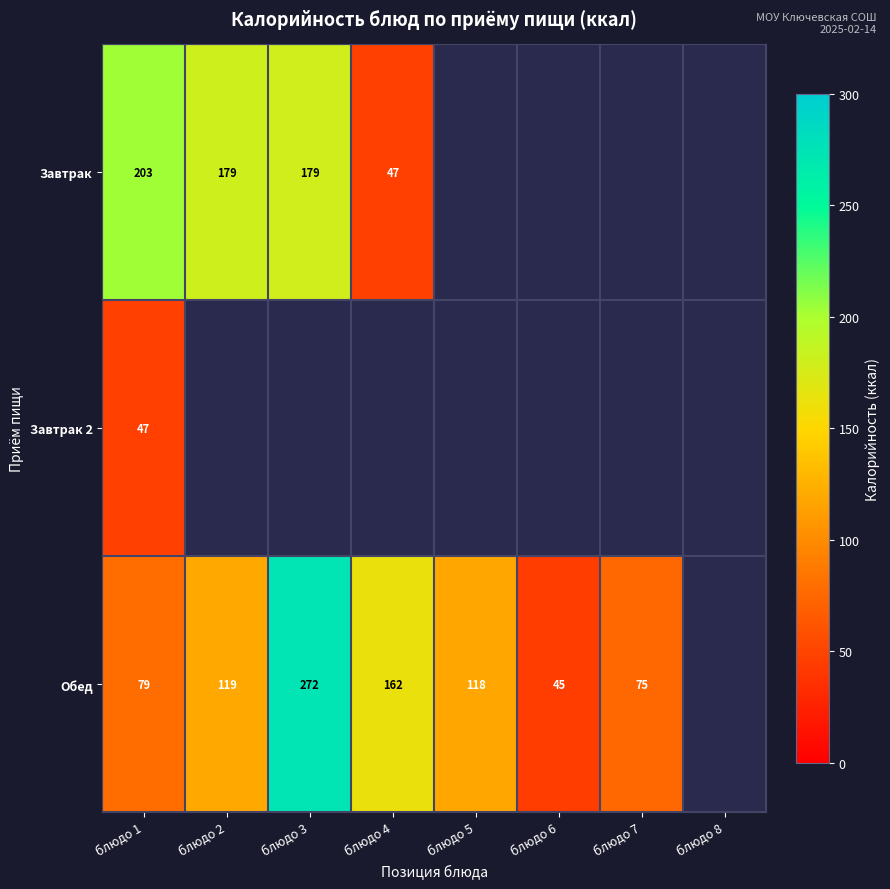

What is the difference between the Обед values at блюдо 4 and блюдо 1?

83